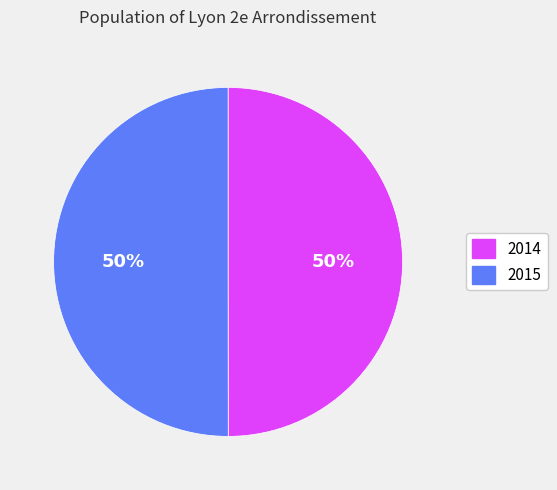

What percentage is the 2015 slice, to the nearest percent?

50%